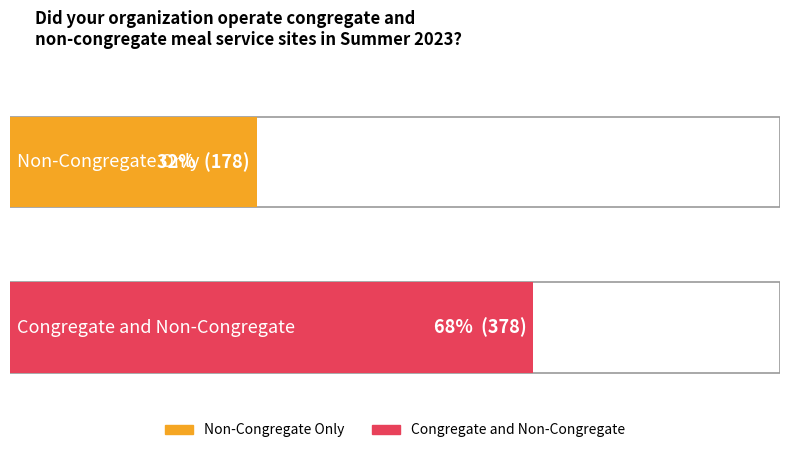

Does the chart contain any negative values?

No